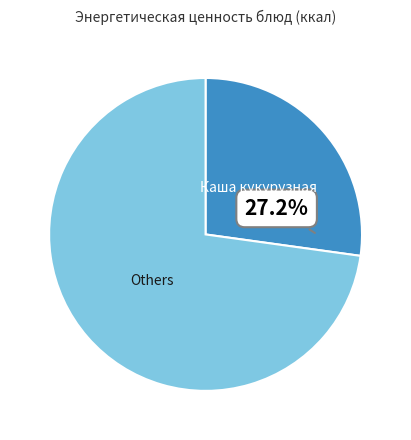

Combined, do Каша кукурузная and Others account for over 50%?

Yes